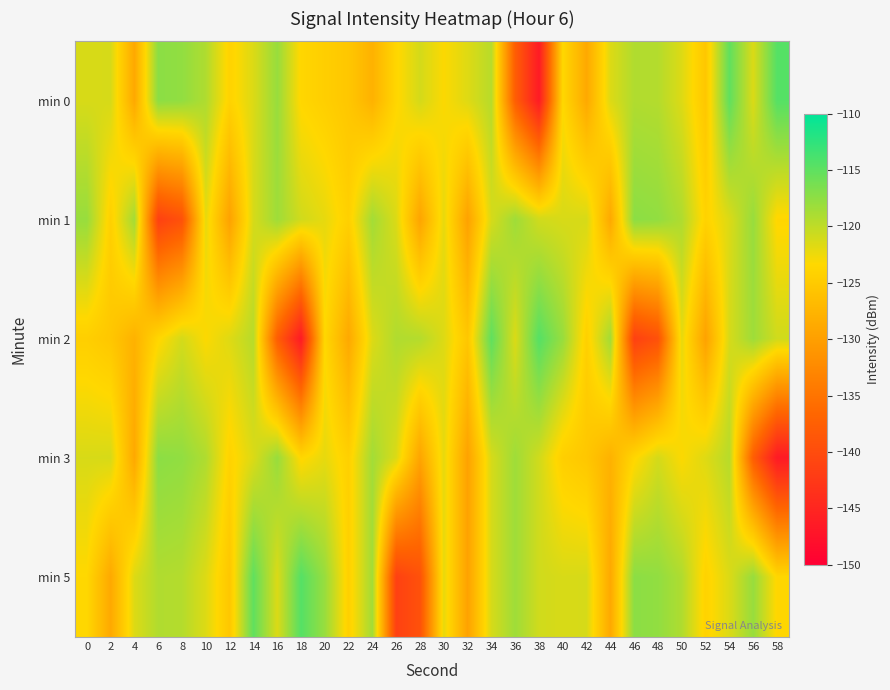

At which category is the sum across all series the highest?

34